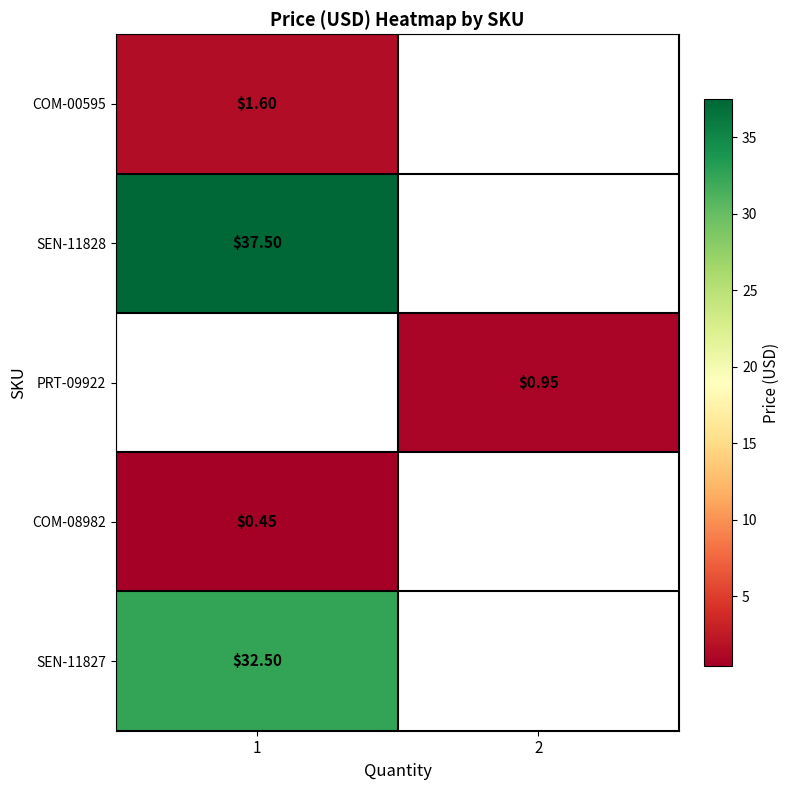

What is the smallest value displayed?

0.5